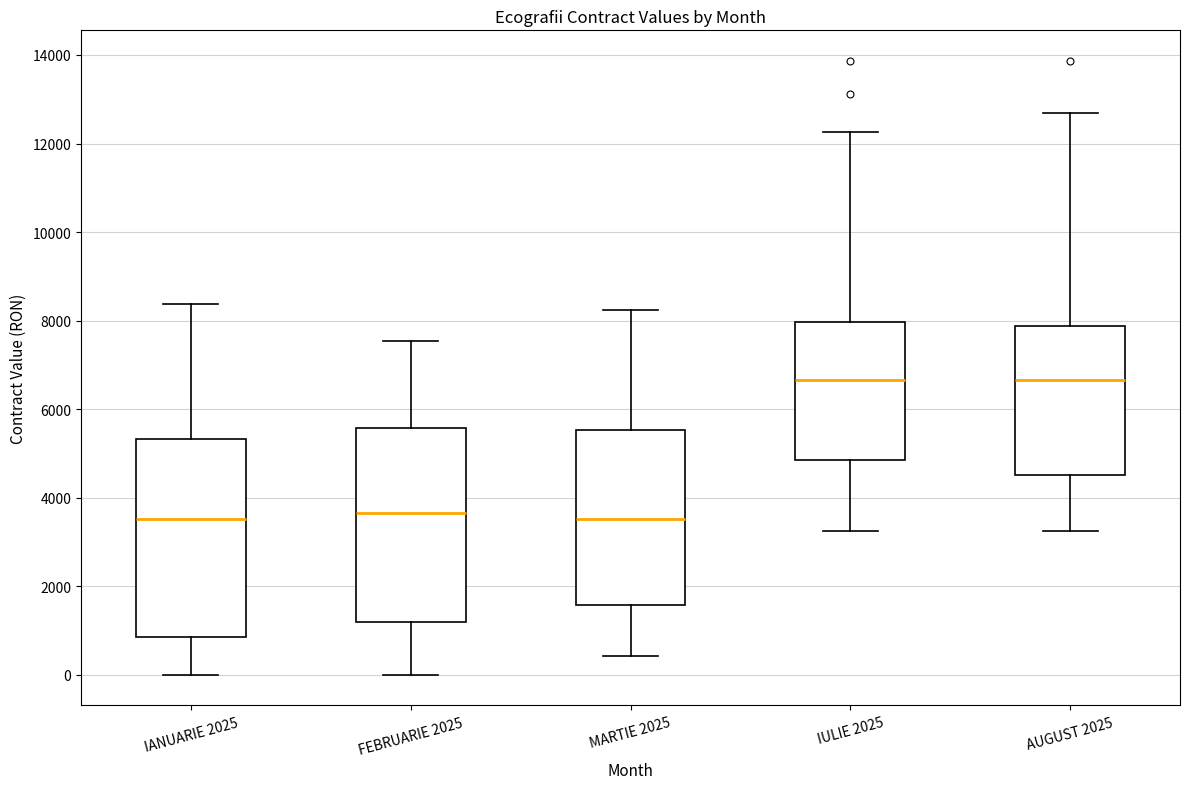

Reading left to right, transcribe this box plot: for each box, give where its median line is, the range the box spans, and where its two whiskers end, as read against the y-axis. The values are not printed on the chart, so give them approximately, as read against the axis.

IANUARIE 2025: median 3600, box 800 to 5400, whiskers 0 to 8400
FEBRUARIE 2025: median 3600, box 1200 to 5600, whiskers 0 to 7600
MARTIE 2025: median 3600, box 1600 to 5600, whiskers 400 to 8200
IULIE 2025: median 6600, box 4800 to 8000, whiskers 3200 to 12200
AUGUST 2025: median 6600, box 4600 to 7800, whiskers 3200 to 12600